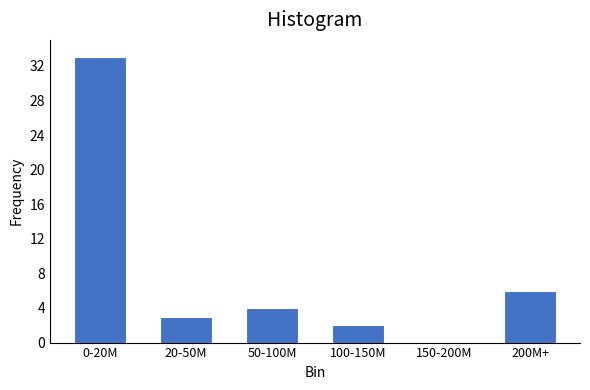

Reading right to left, list all the values displayed in this chart.

200M+=6	150-200M=0	100-150M=2	50-100M=4	20-50M=3	0-20M=33